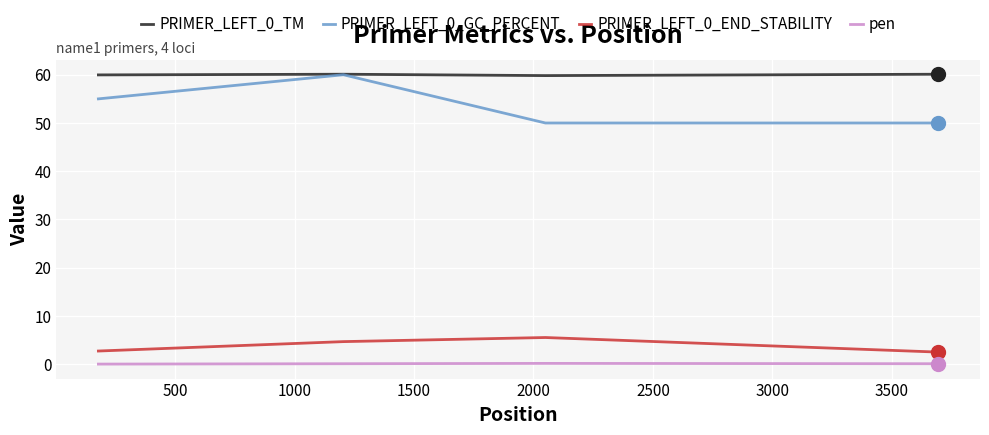

What is the highest value of the PRIMER_LEFT_0_END_STABILITY series?

5.5